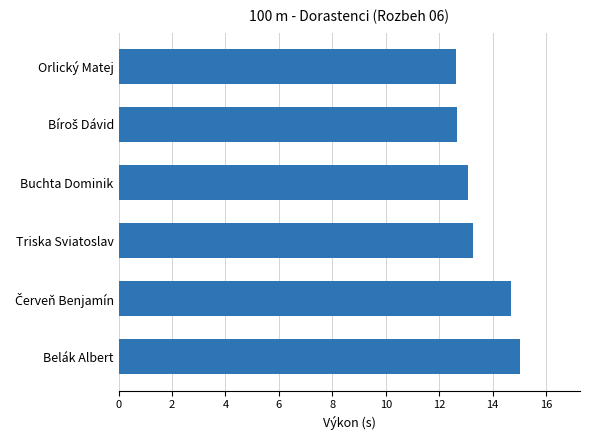

How many distinct data groups are displayed?

1